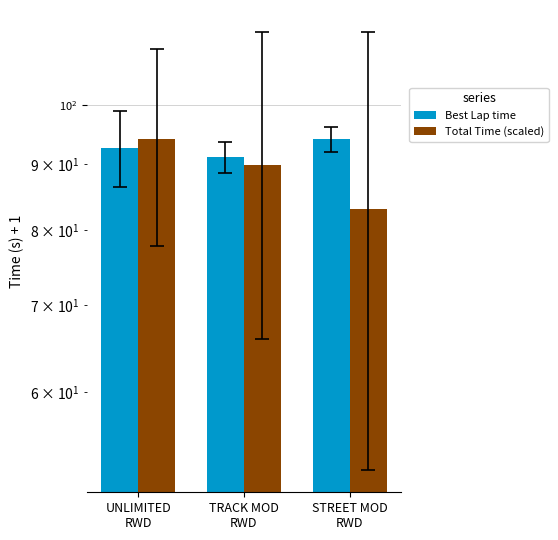

How many bars are there in each group?

2